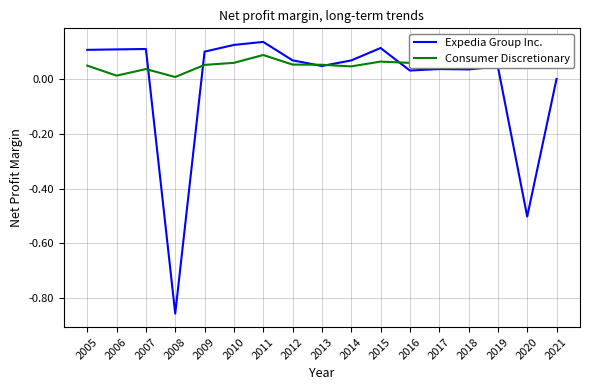

At which category is the sum across all series the highest?

2011